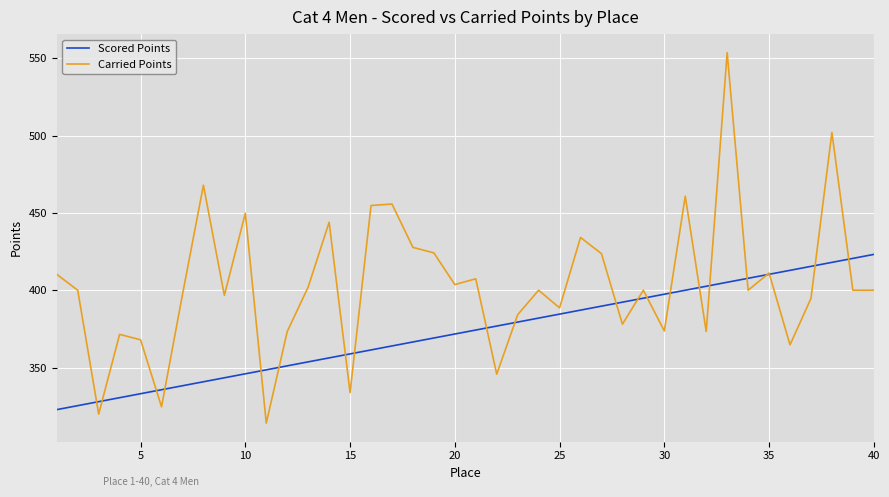

True or false: Scored Points has more than 2 interior local peaks.

False